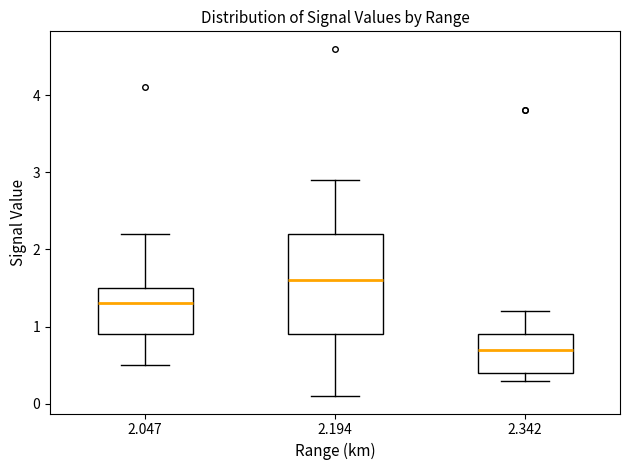

Reading left to right, read every box against the y-axis: the position of its median line, the range the box covers, and the ends of its whiskers. The values are not printed on the chart, so give them approximately, as read against the axis.

2.047: median 1.3, box 0.9 to 1.5, whiskers 0.5 to 2.2
2.194: median 1.6, box 0.9 to 2.2, whiskers 0.1 to 2.9
2.342: median 0.7, box 0.4 to 0.9, whiskers 0.3 to 1.2